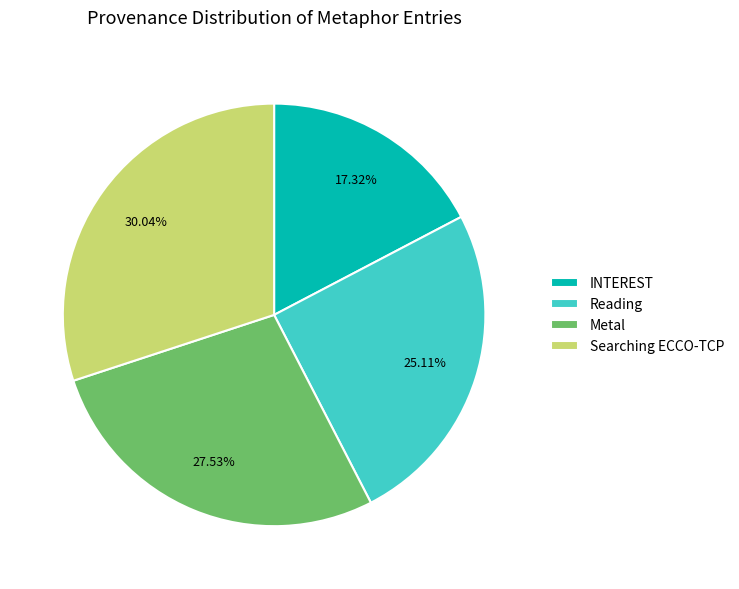

Does any single category account for the majority?

No